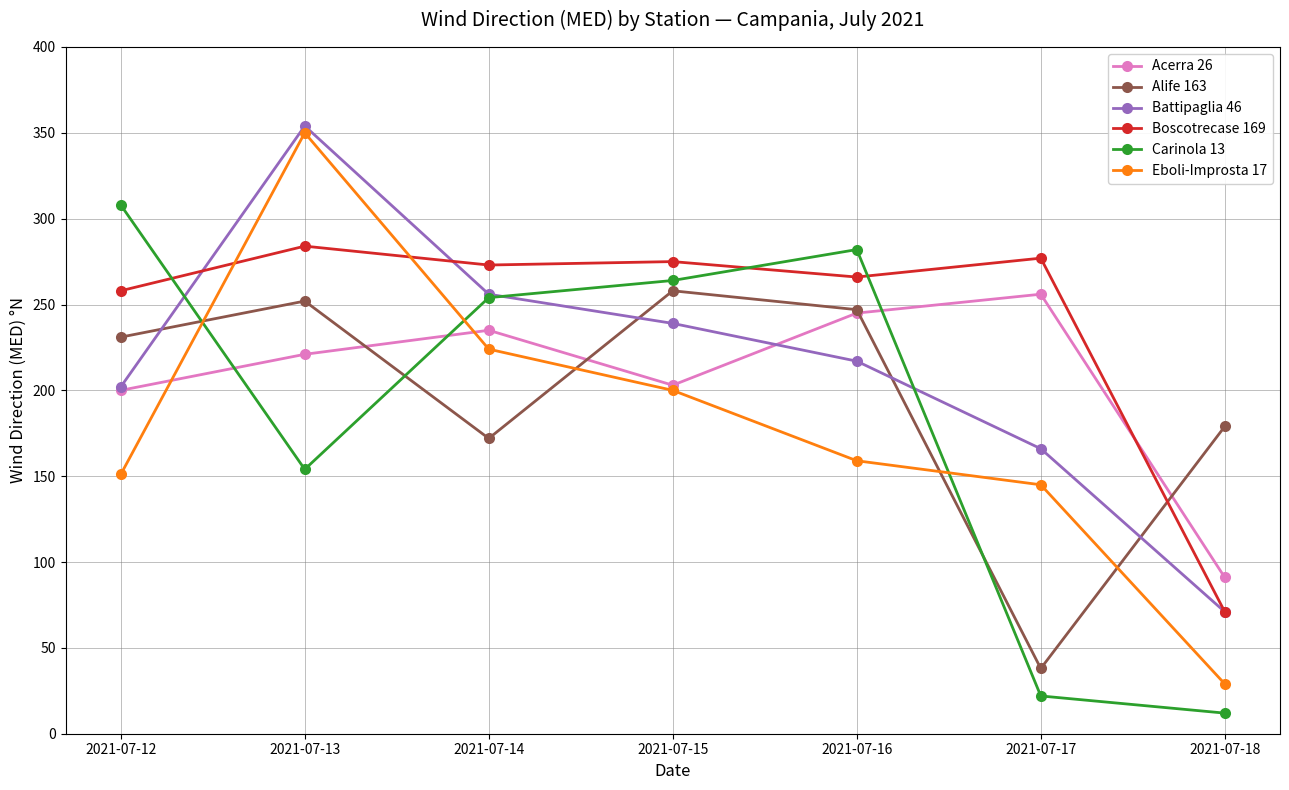

True or false: Battipaglia 46 and Acerra 26 cross at least once.

True